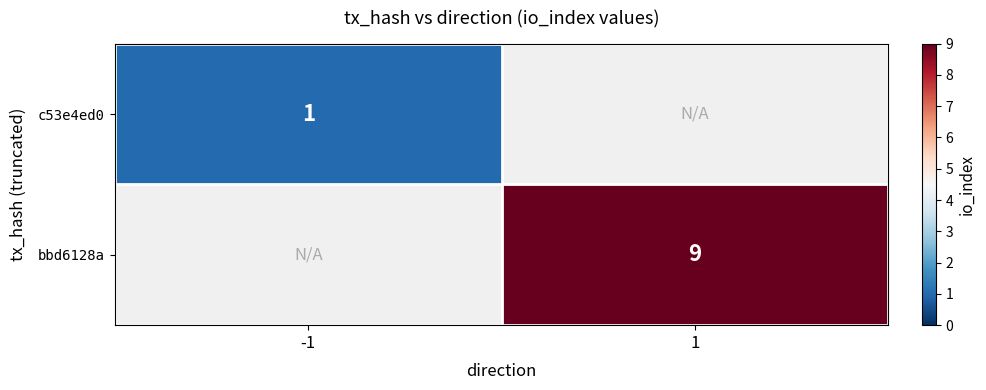

True or false: bbd6128a has a value of 9 at 1.

True